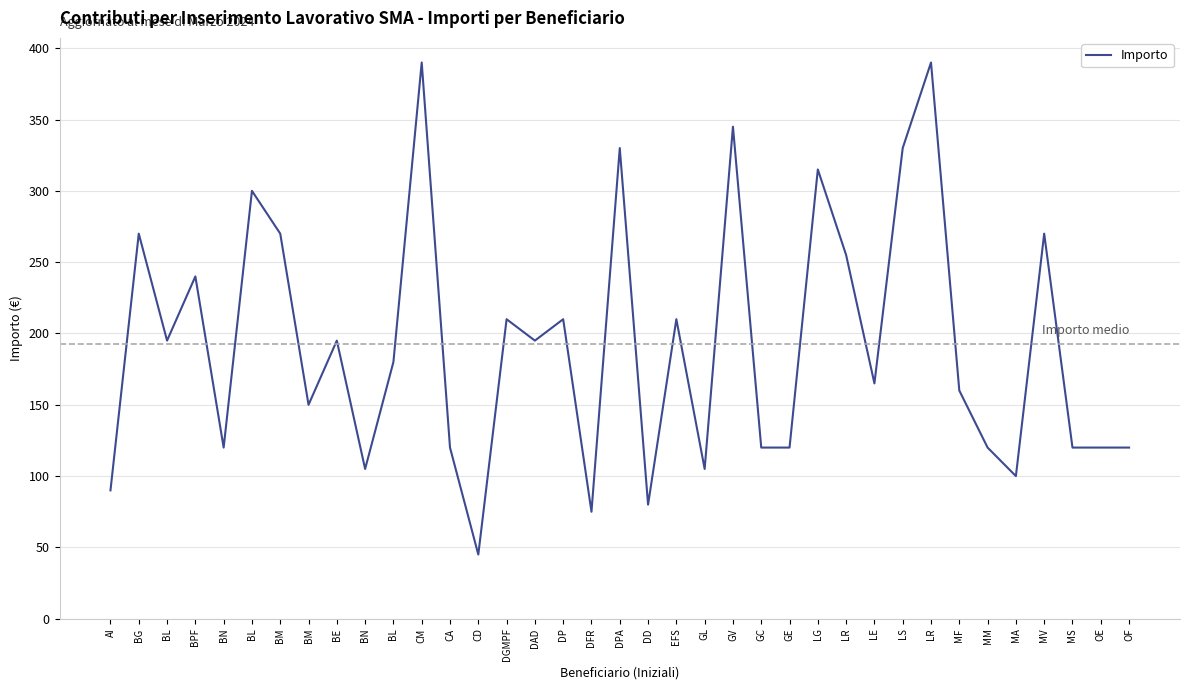

Does the chart have visible grid lines?

Yes